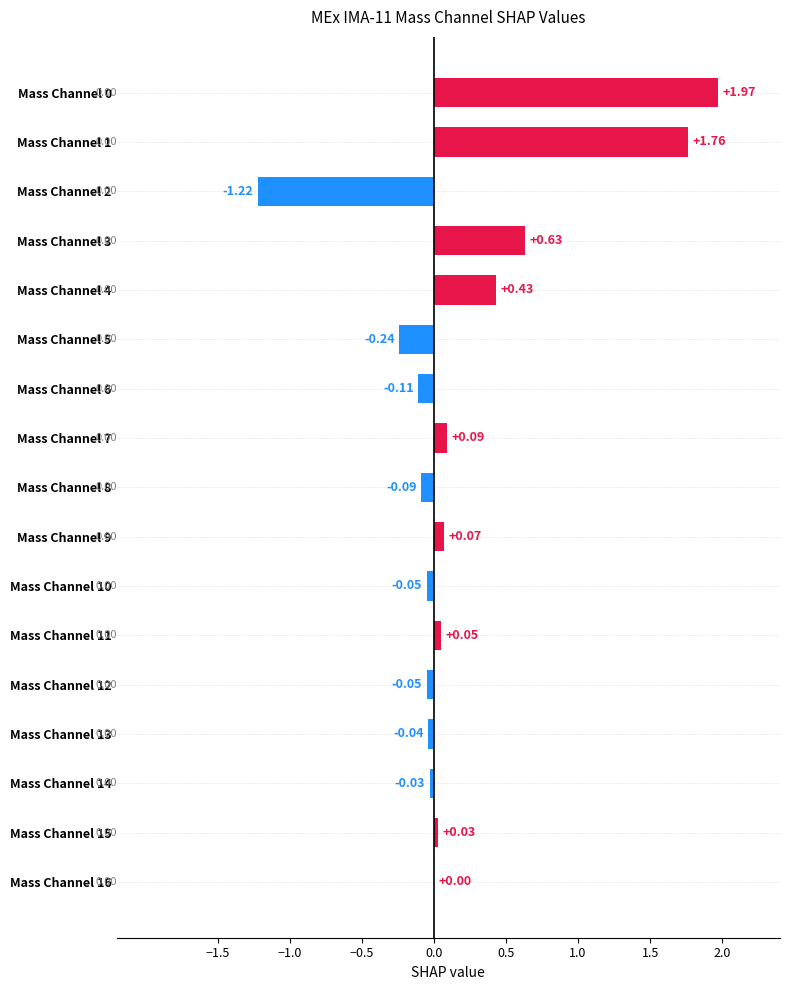

What is the change in value from Mass Channel 6 to Mass Channel 9?

+0.2